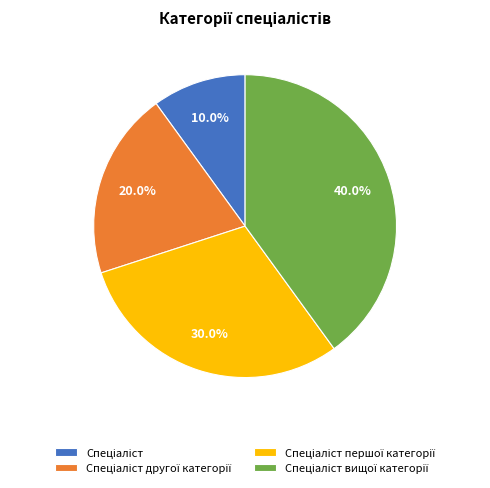

Count the number of slices in the pie.

4